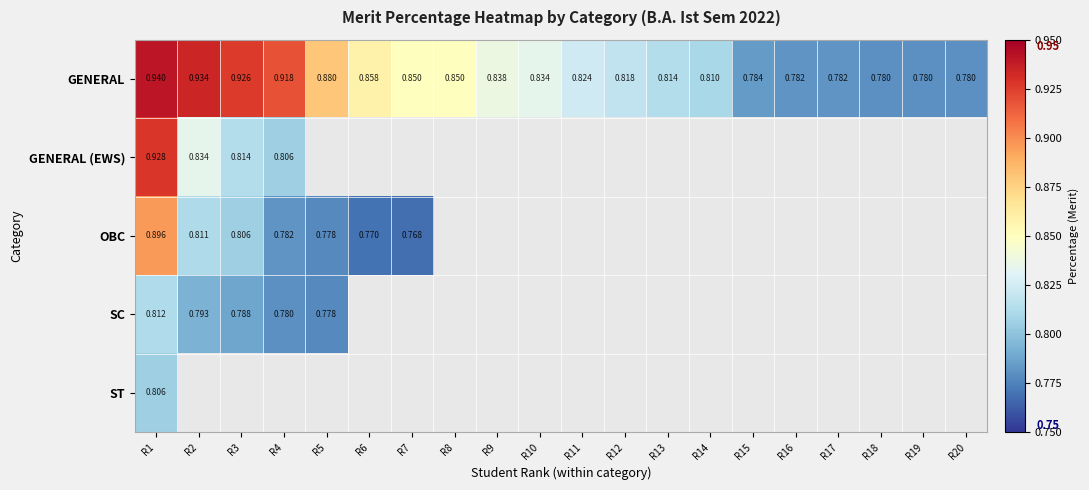

How many categories are shown in the chart?

20